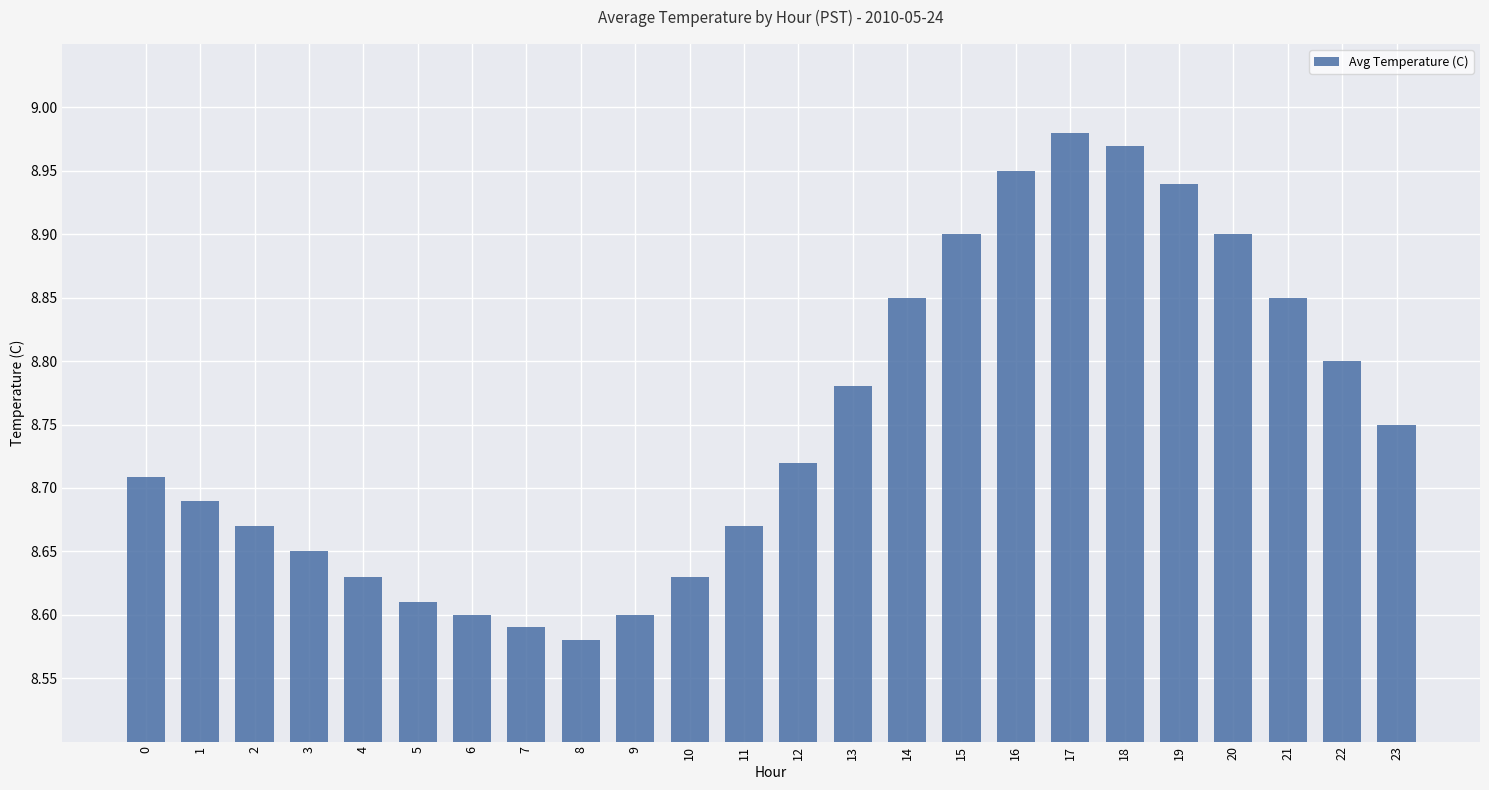

What is the sum of all values?

210.0